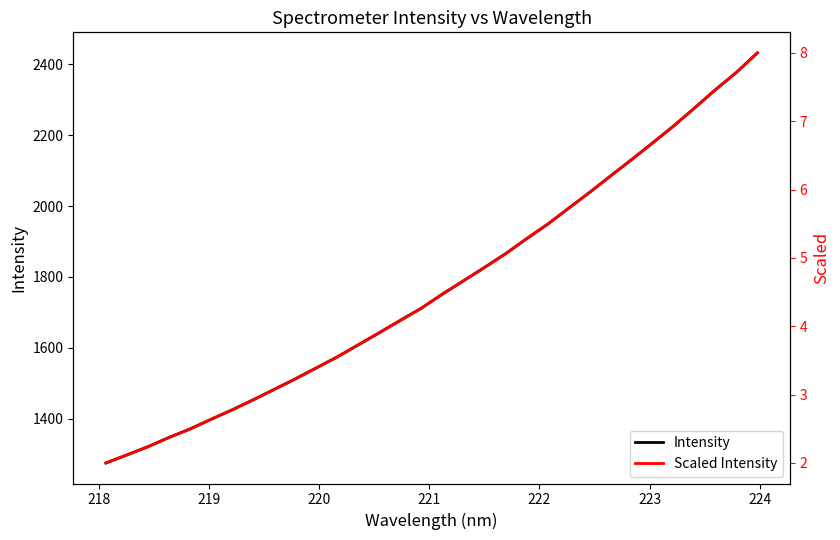

What is the lowest value of the Intensity series?

1275.0